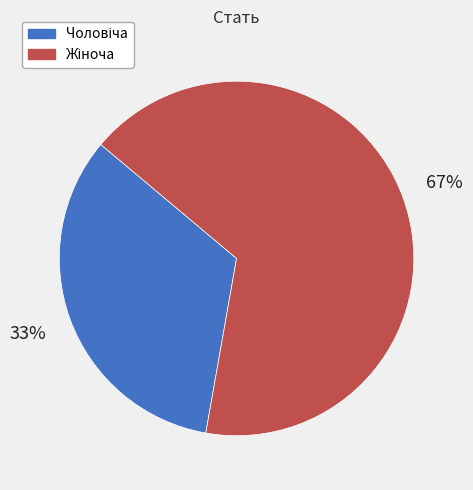

Is there a majority slice in this chart?

Yes